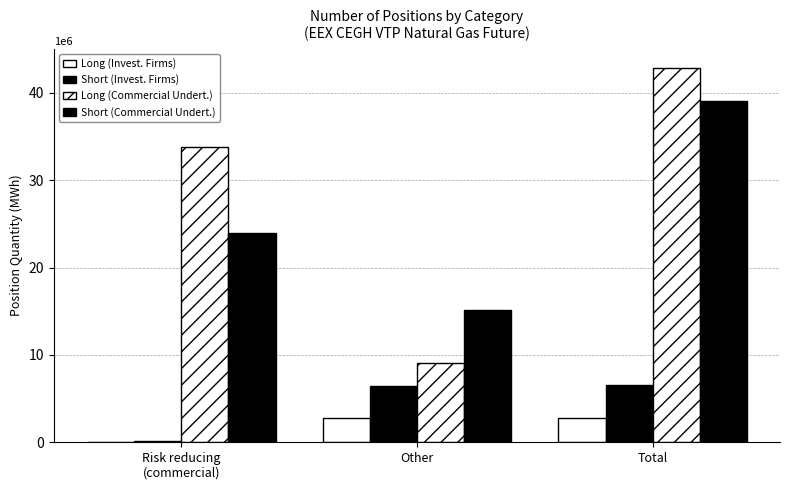

How many groups of bars are there?

3